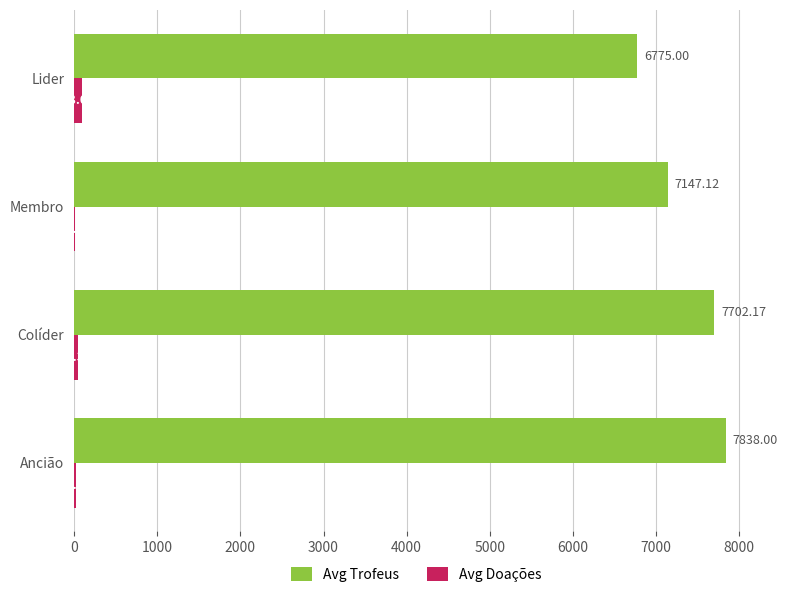

Which series has the largest total across all categories?

Avg Trofeus